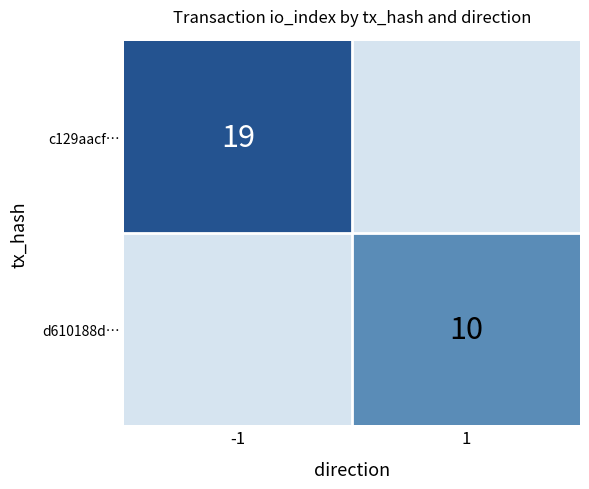

How many distinct data groups are displayed?

2